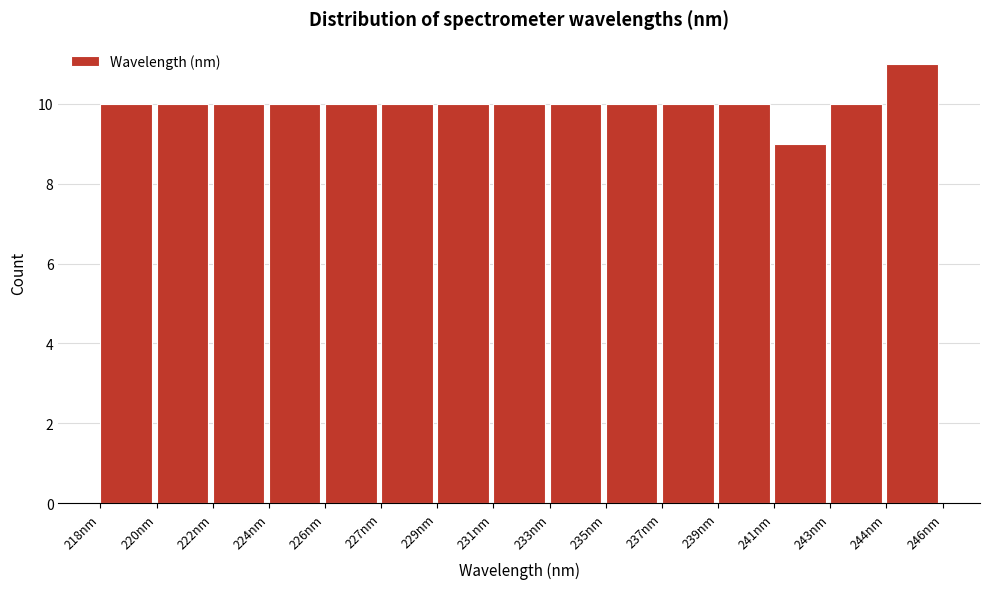

Reading right to left, transcribe all the data shown in this chart.

11	10	9	10	10	10	10	10	10	10	10	10	10	10	10